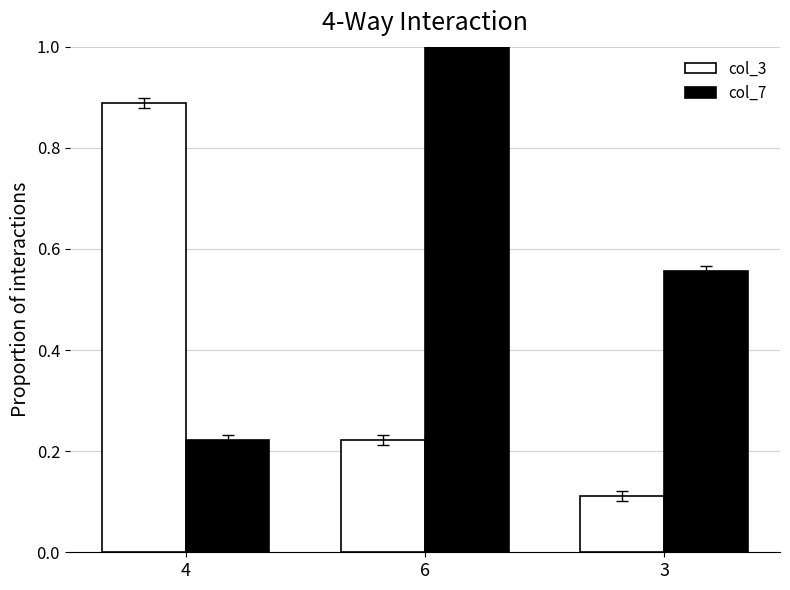

The col_7 series shows 1.8 at 6. True or false?

False